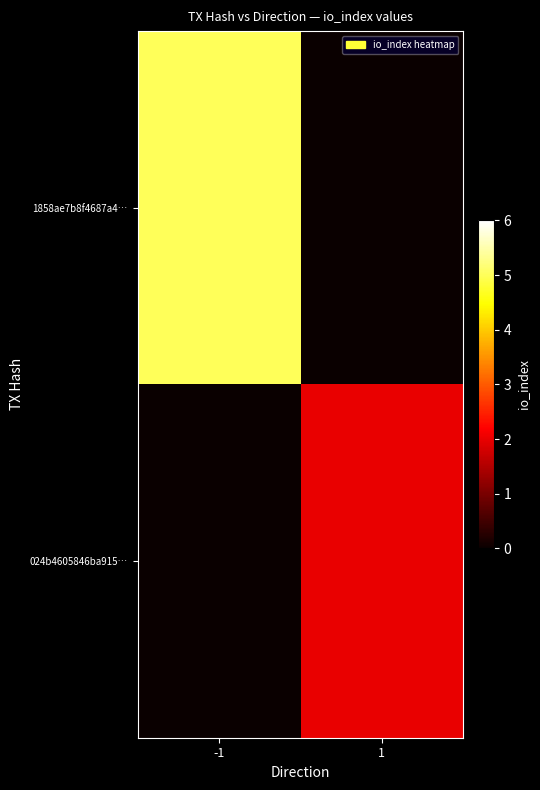

At which category is the sum across all series the highest?

-1